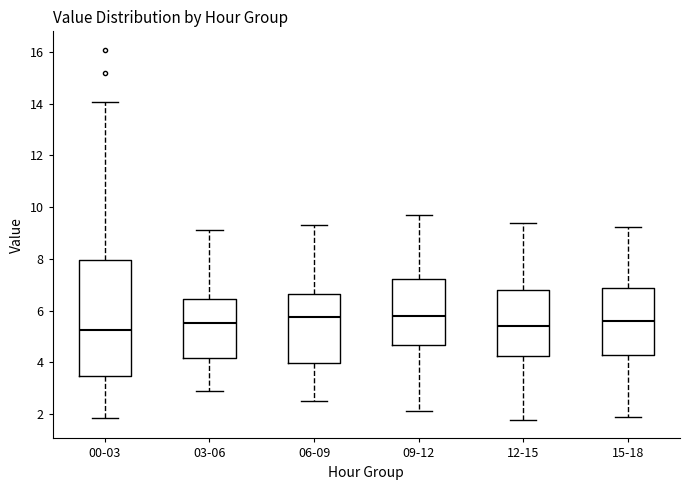

Where does the median line of the box for 09-12 sit on the y-axis? The values are not printed on the chart, so give them approximately, as read against the axis.

5.8